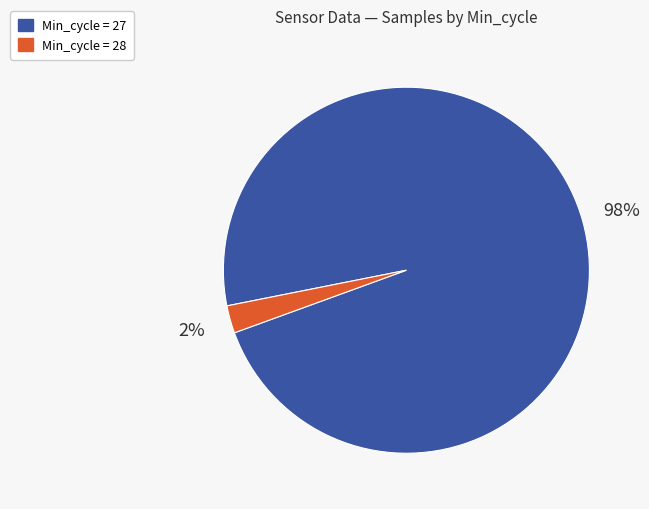

Is there any slice that represents more than half of the pie?

Yes